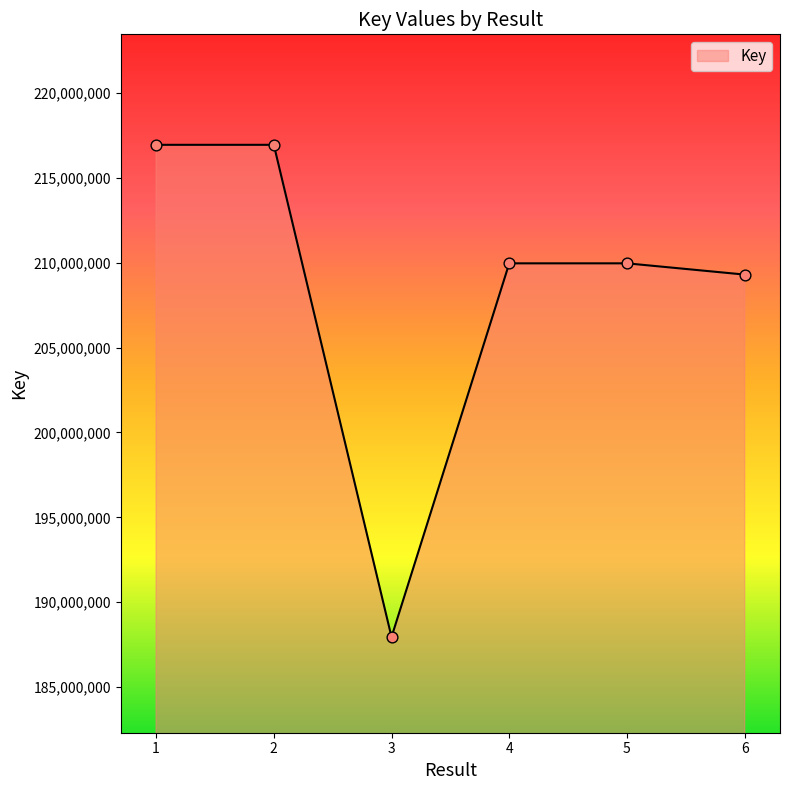

Approximately how many times larger is the value at 6 compared to 3?

1.1